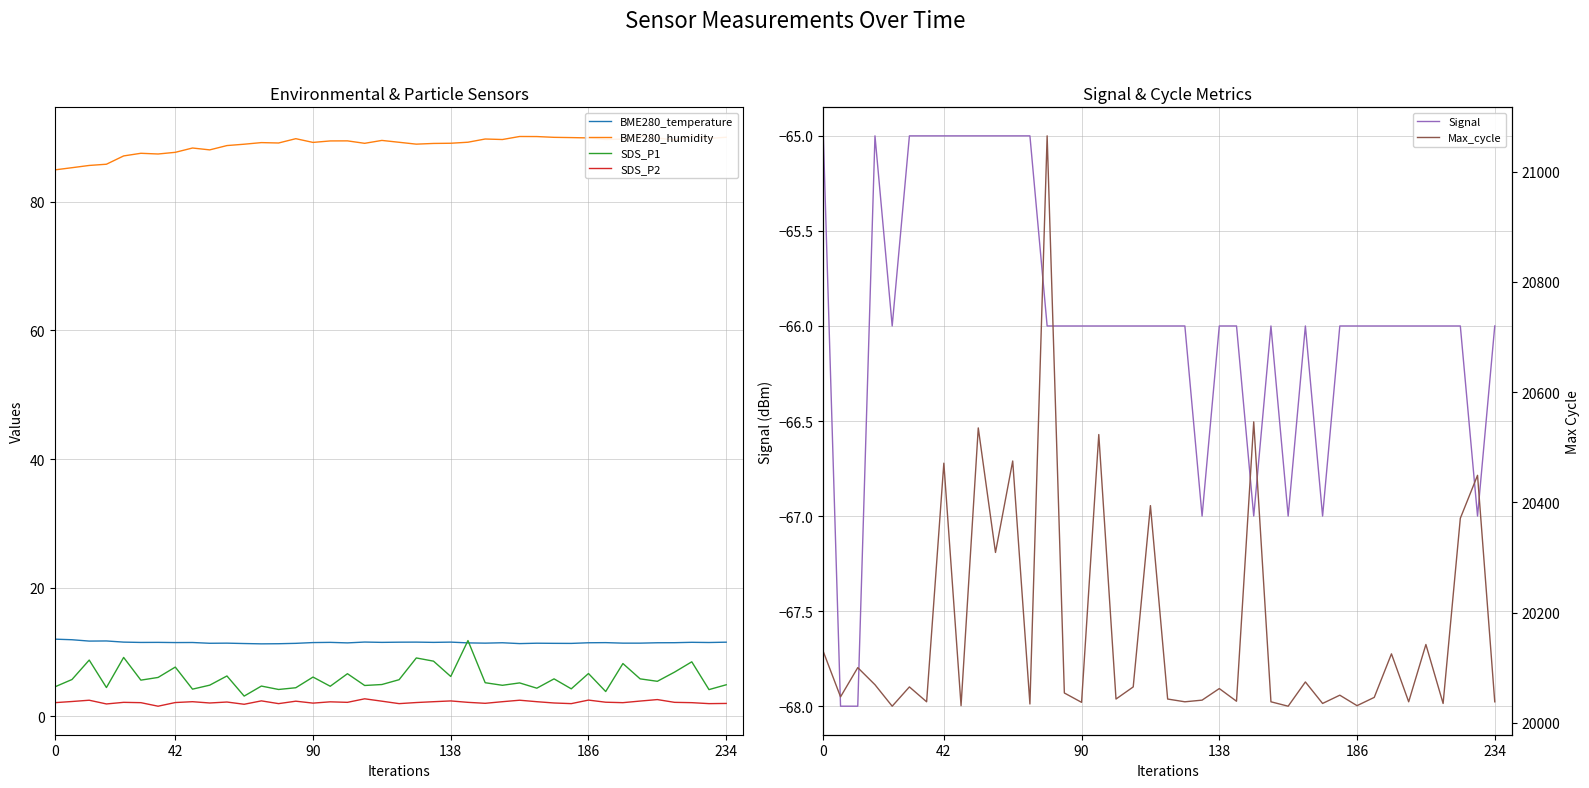

What is the difference between the second highest and minimum values in the SDS_P2 series?

1.0